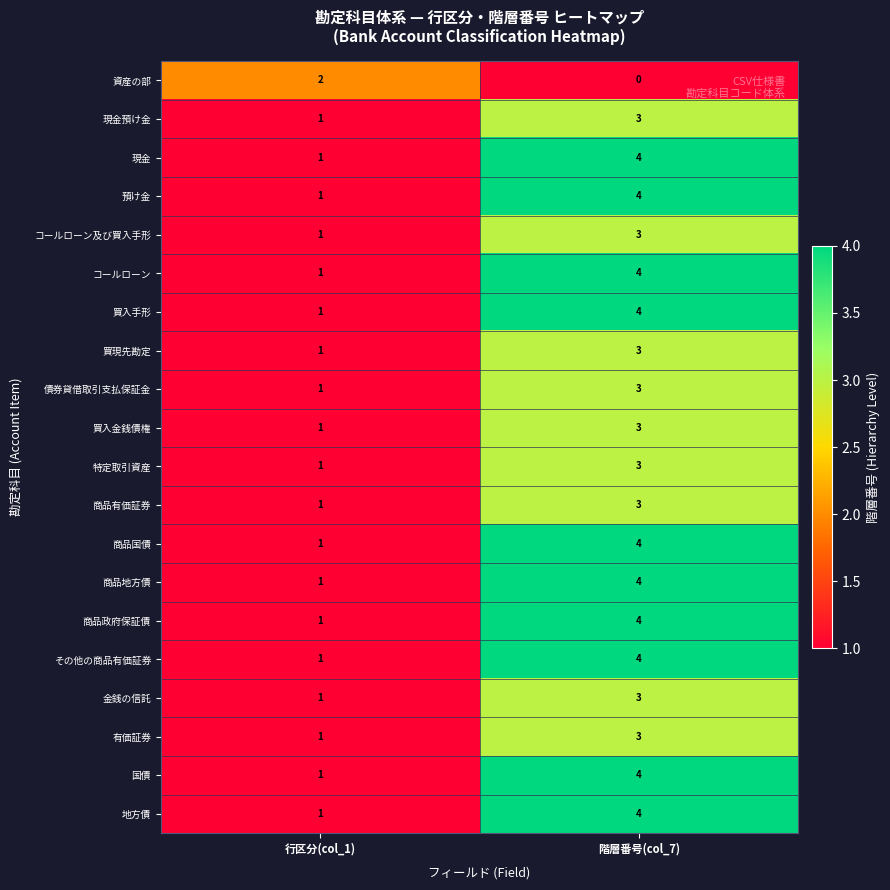

Where is コールローン nearest to the value 2?

行区分(col_1)